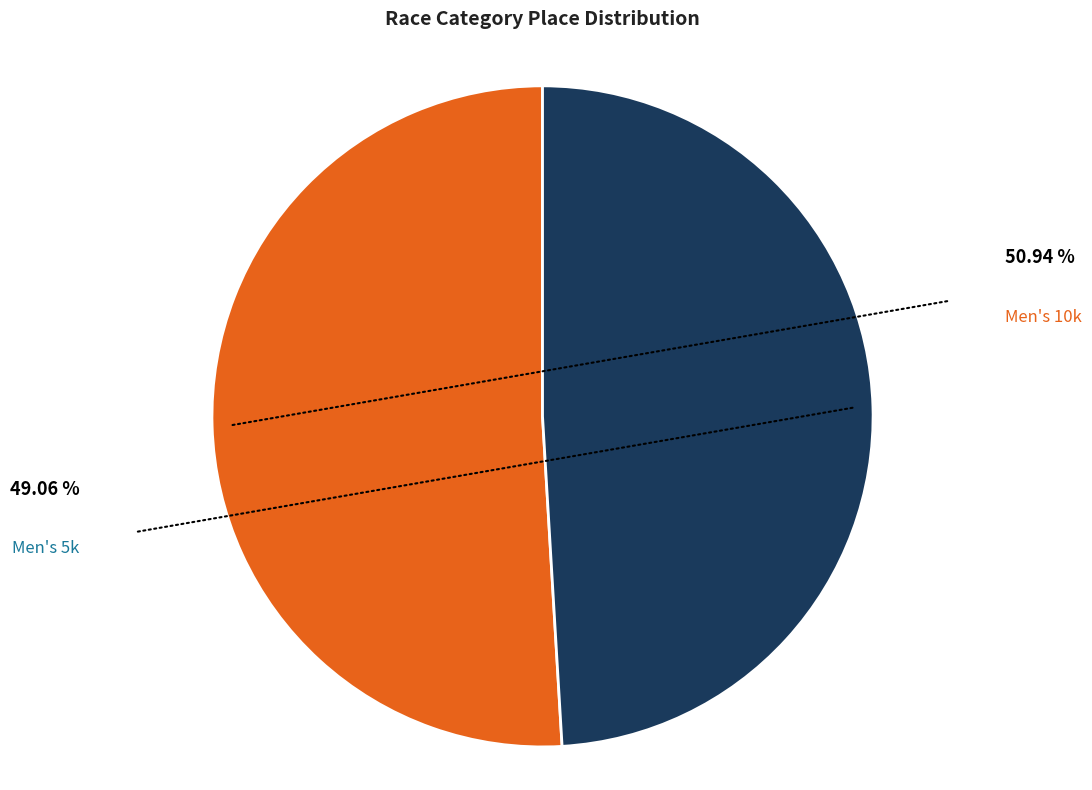

How much of the chart is everything except Men's 5k?

50.9%